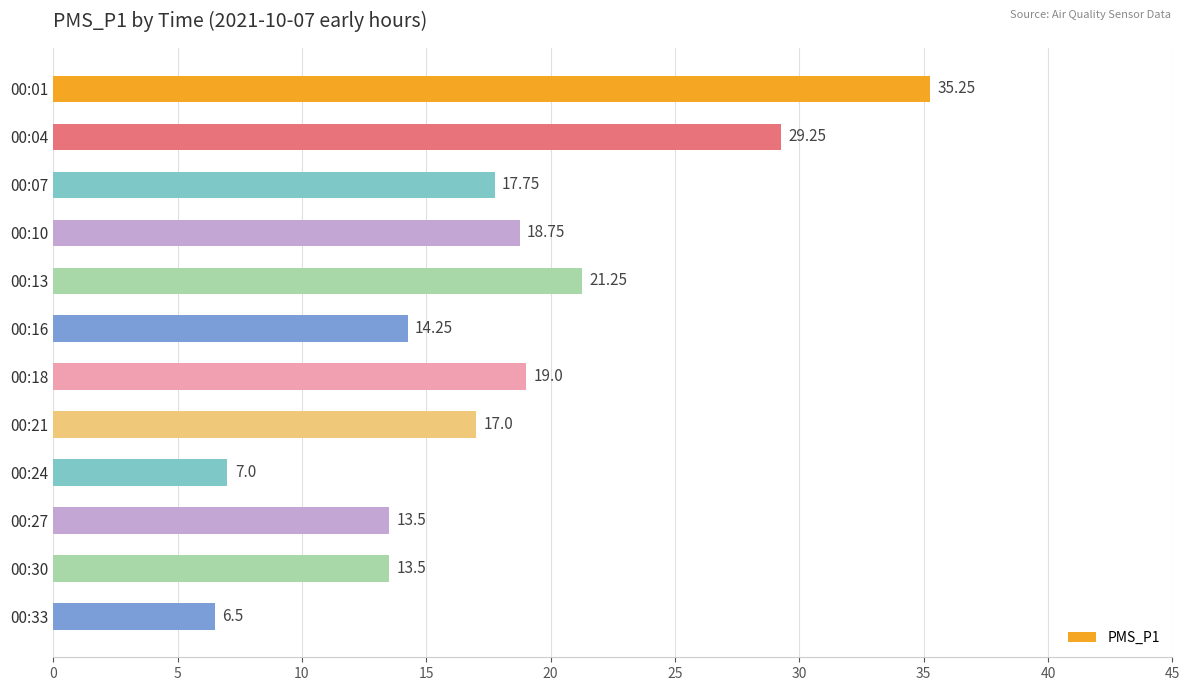

What is the ratio of the value at 00:33 to the value at 00:10?

0.3